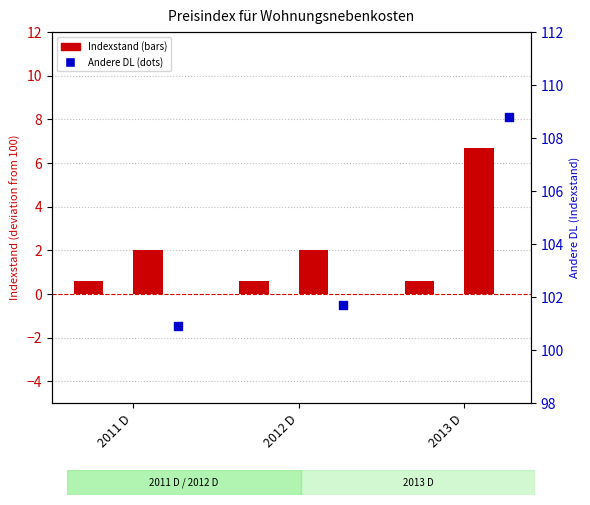

Is the value of Andere DL at 2012 D greater than the value of Wasserversorgung at 2013 D?

Yes